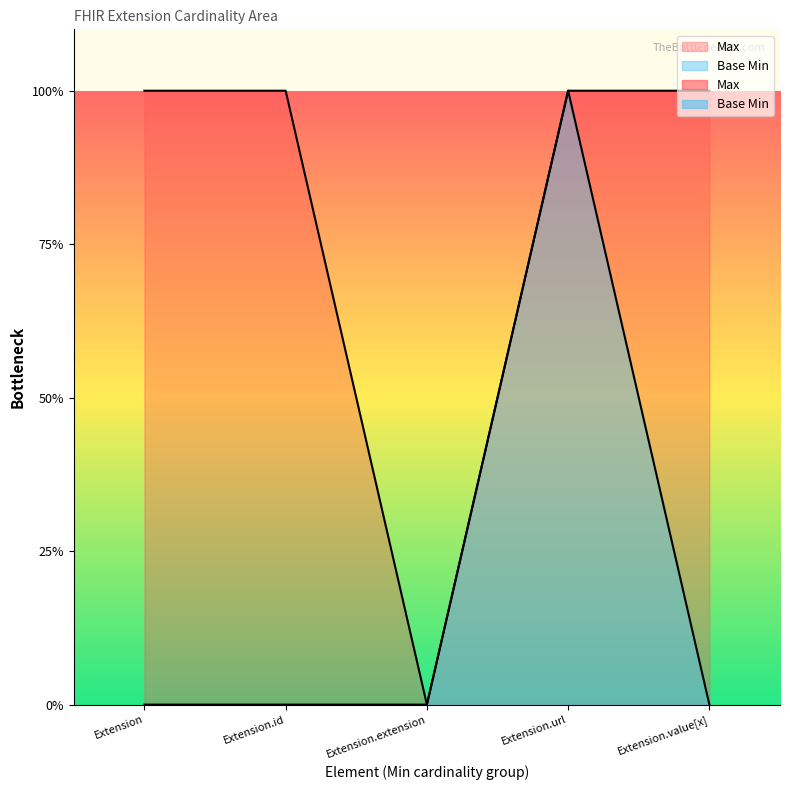

True or false: Max and Base Min cross at least once.

False